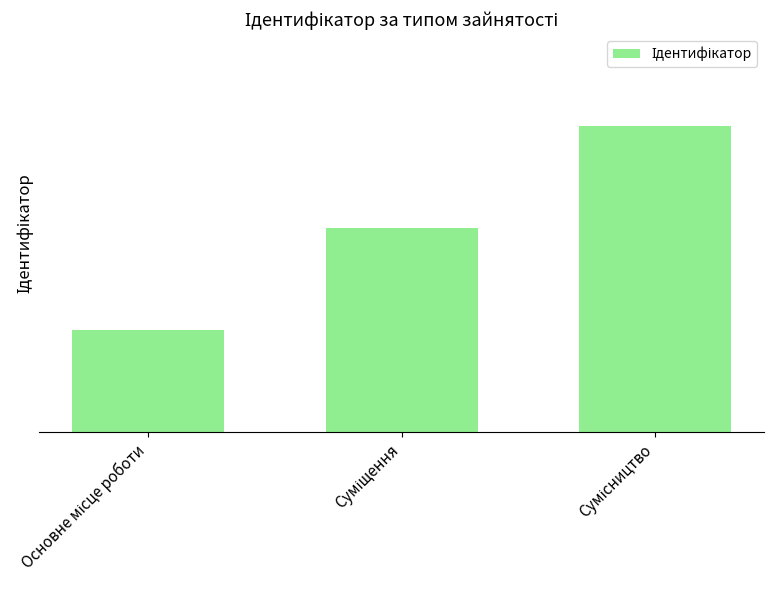

Reading left to right, transcribe all the data shown in this chart.

Основне місце роботи=1	Суміщення=2	Сумісництво=3